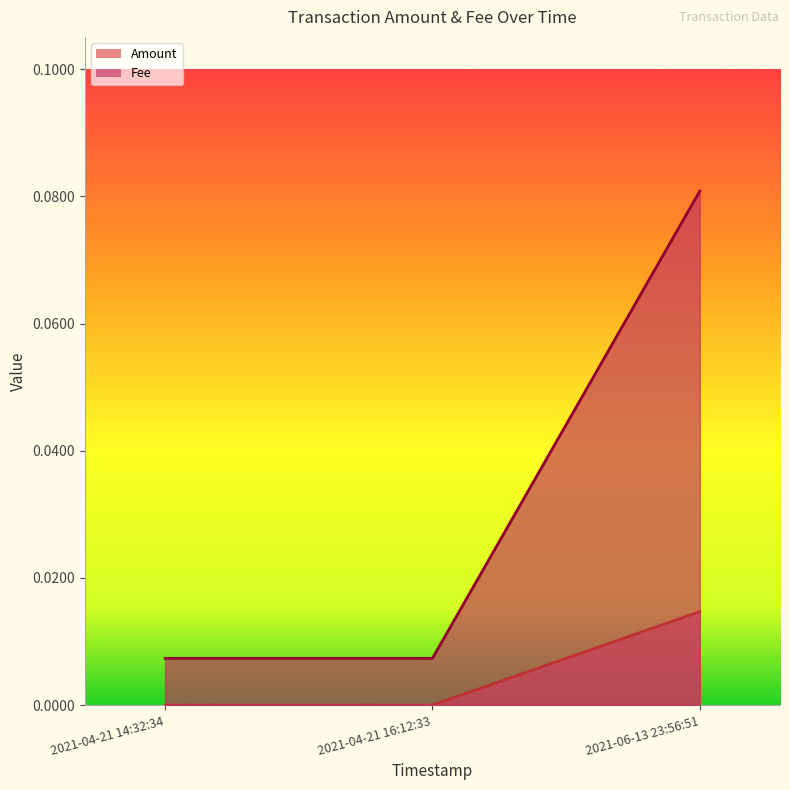

True or false: Amount has a value of 0.0 at 2021-04-21 16:12:33.

True